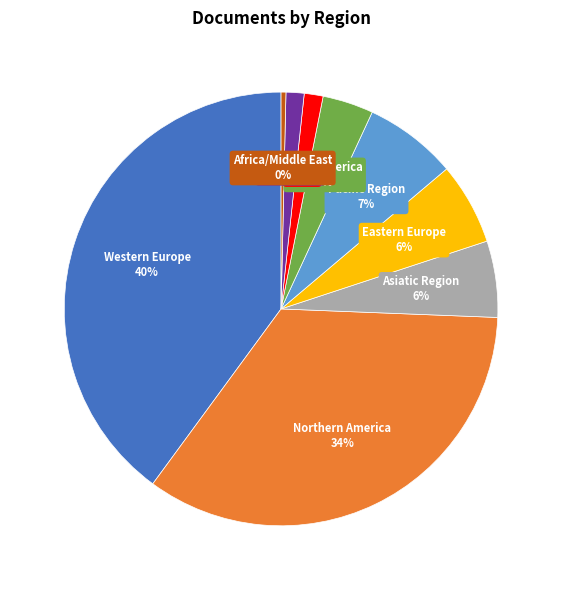

Do Latin America and Africa together represent more than half of the pie?

No